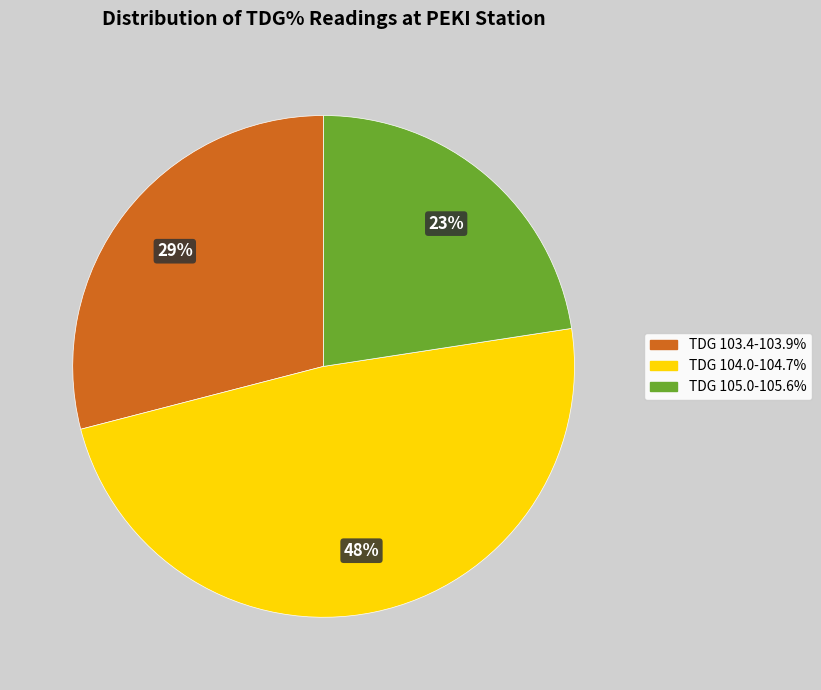

Is there a majority slice in this chart?

No